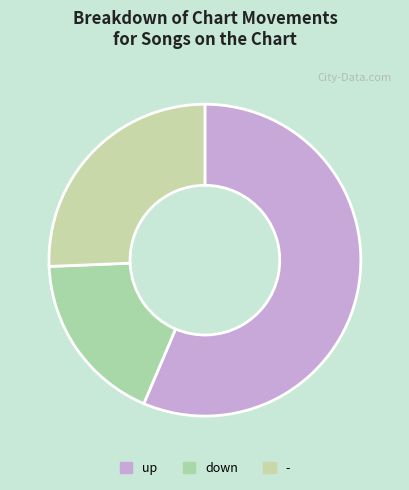

How many segments does this pie chart have?

3